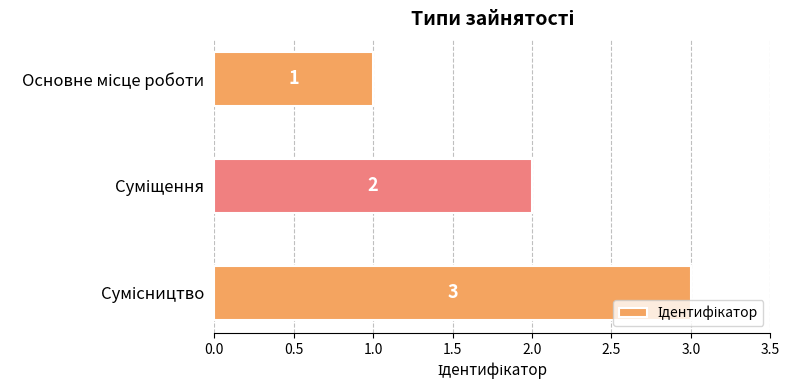

Does the chart contain stacked bars?

No